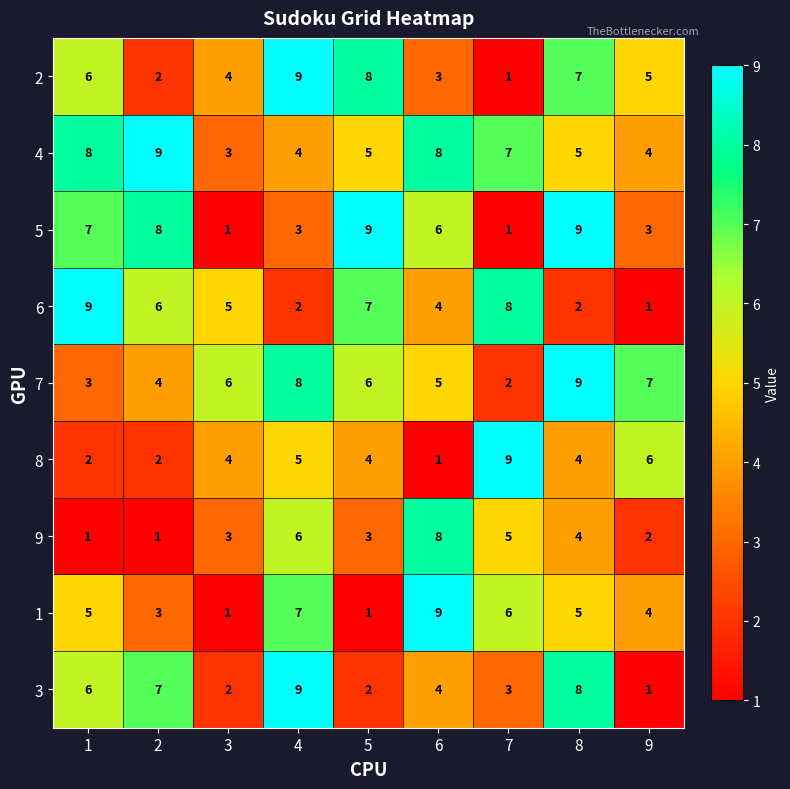

Count the number of data series in this chart.

9